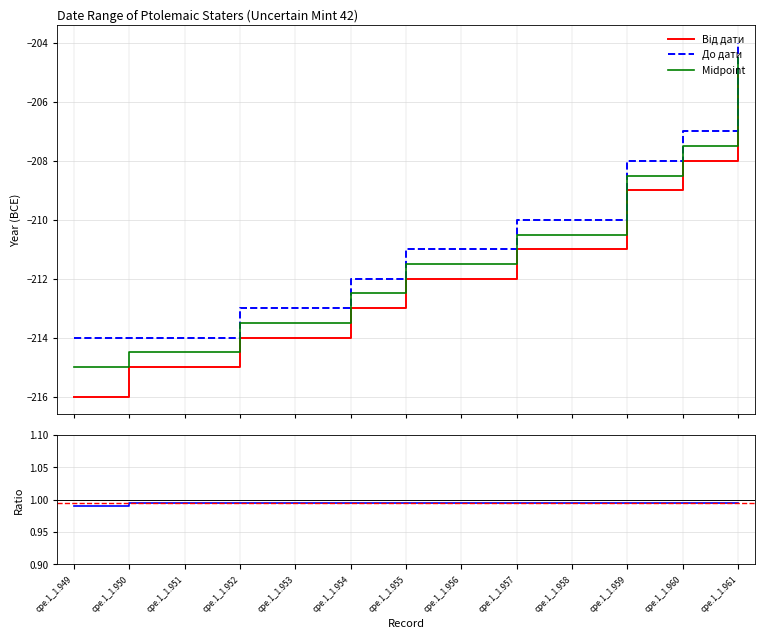

How many data points in Від дати are less than -212?

6